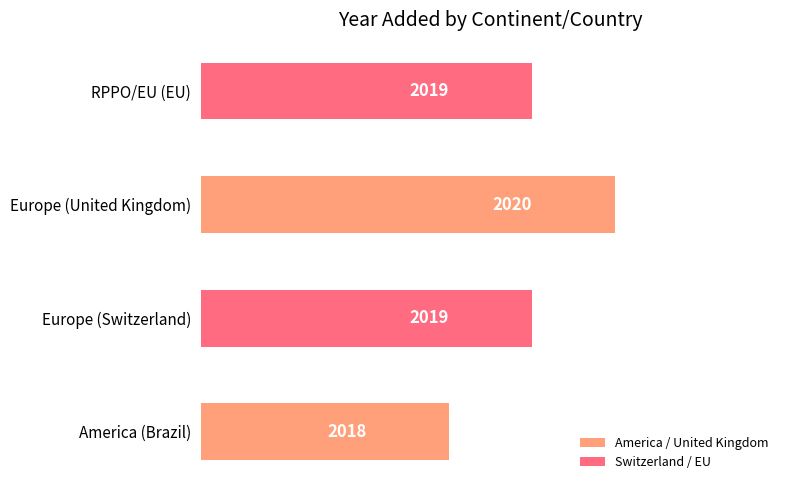

Which category has the highest value across all series?

Europe (United Kingdom)